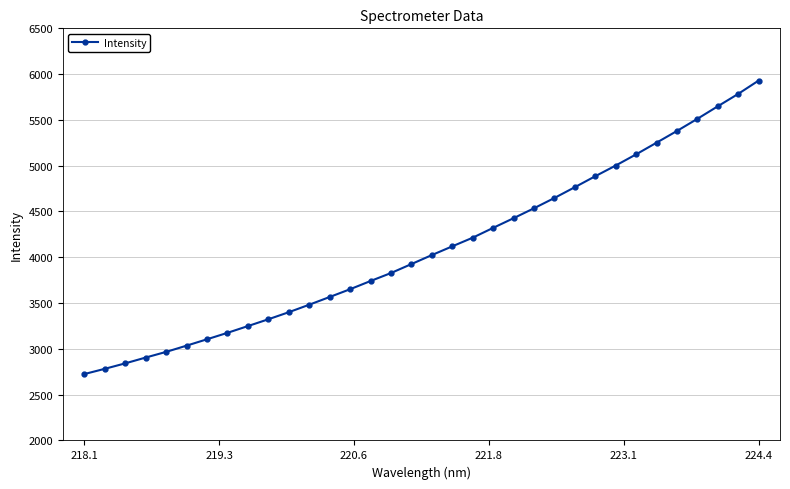

What is the value of the 26th point from the left?

4885.5